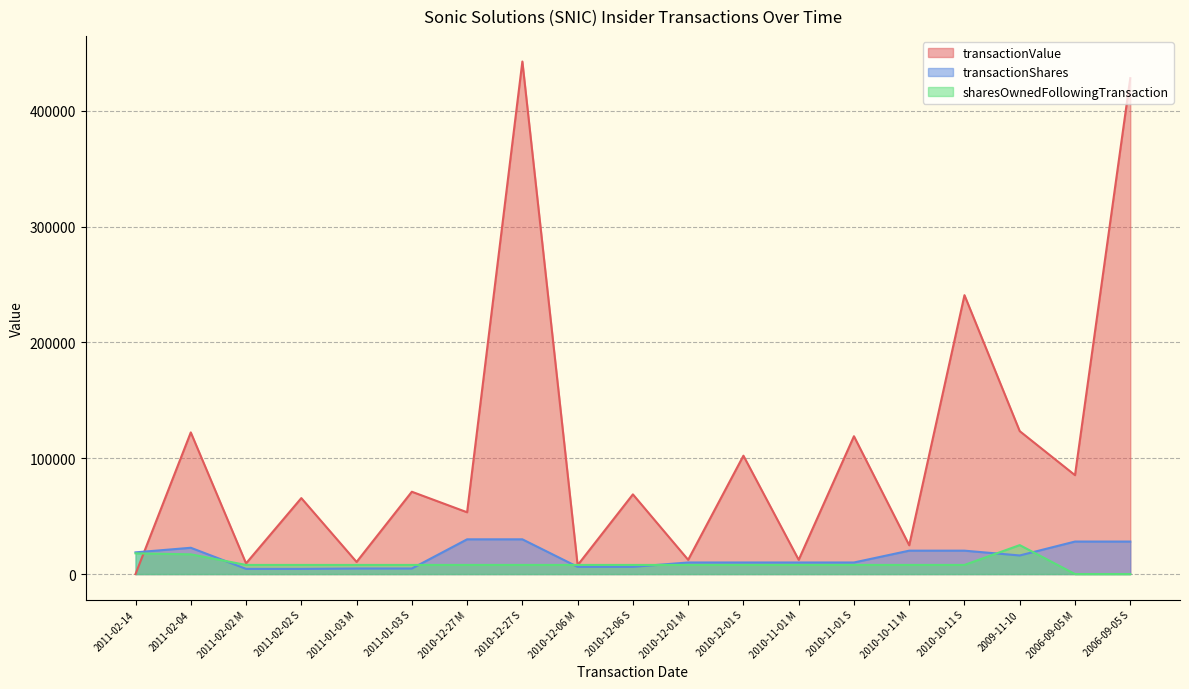

Which label corresponds to the smallest value in the chart?

2011-02-14